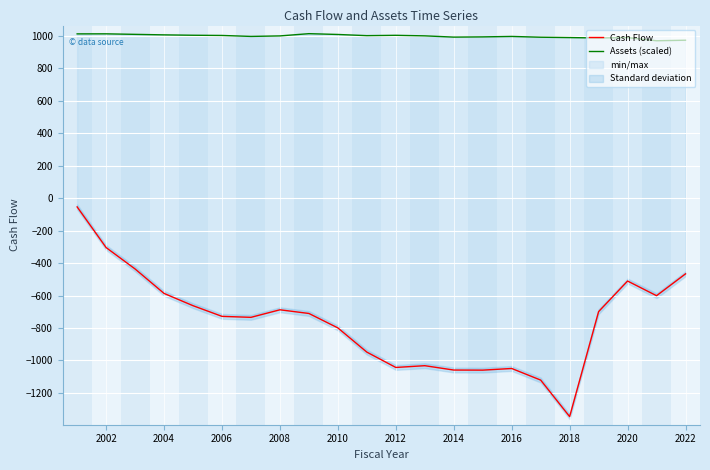

Is it true that Cash Flow equals -637.6 at 2012?

False